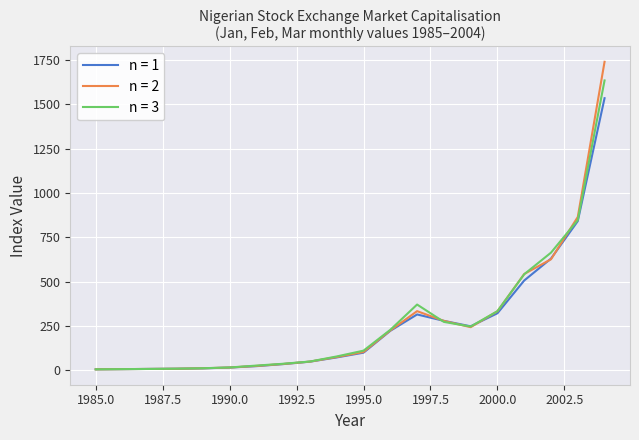

Which series has the largest range (max minus min)?

n = 2